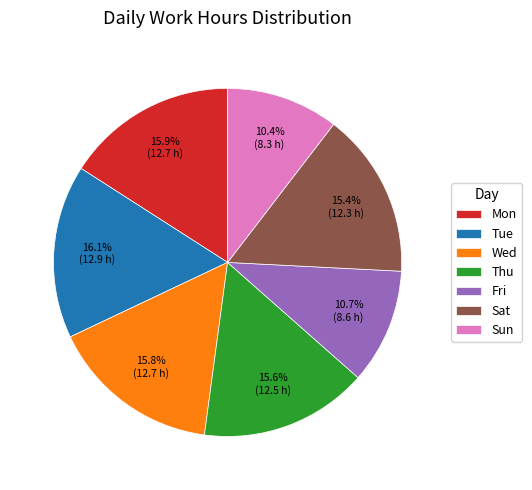

Approximately how many times larger is the value at Fri compared to Sat?

0.7